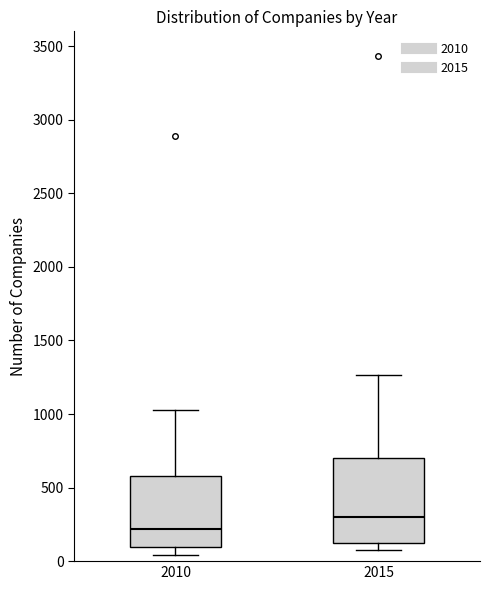

Reading left to right, transcribe this box plot: for each box, give where its median line is, the range the box spans, and where its two whiskers end, as read against the y-axis. The values are not printed on the chart, so give them approximately, as read against the axis.

2010: median 200, box 100 to 600, whiskers 50 to 1050
2015: median 300, box 100 to 700, whiskers 50 to 1250